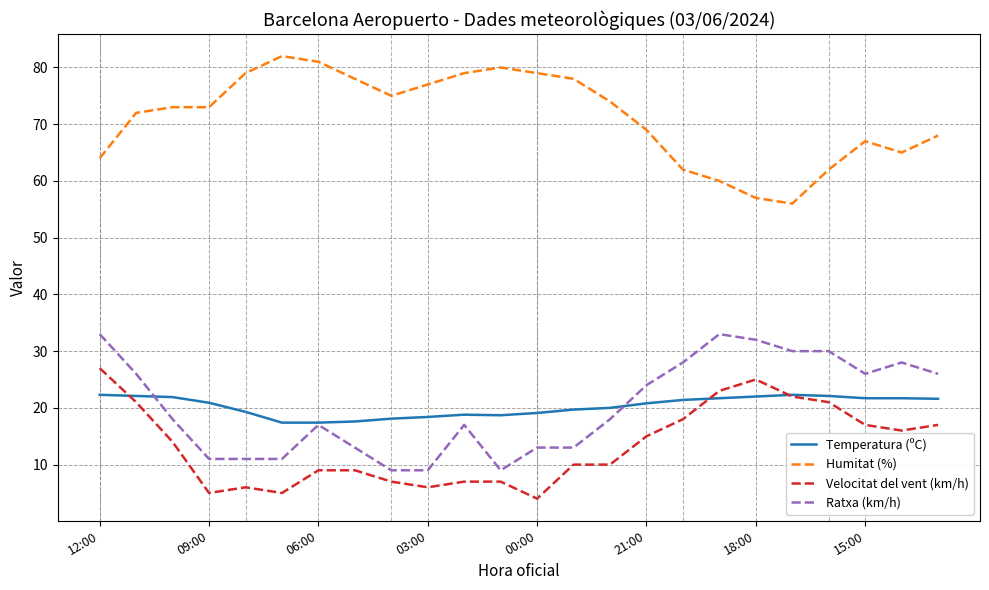

Does the chart have visible grid lines?

Yes